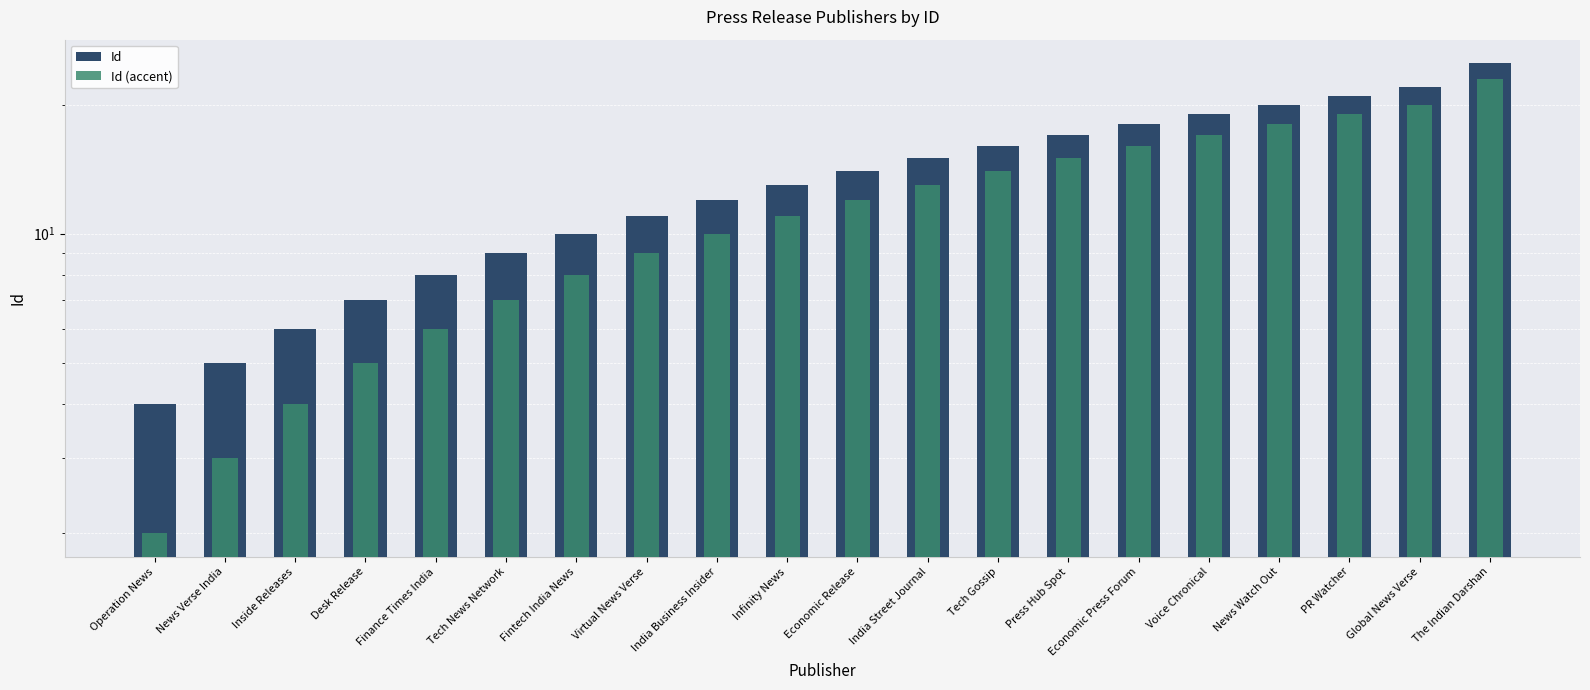

What is the difference between the Id (accent) values at Economic Release and The Indian Darshan?

11